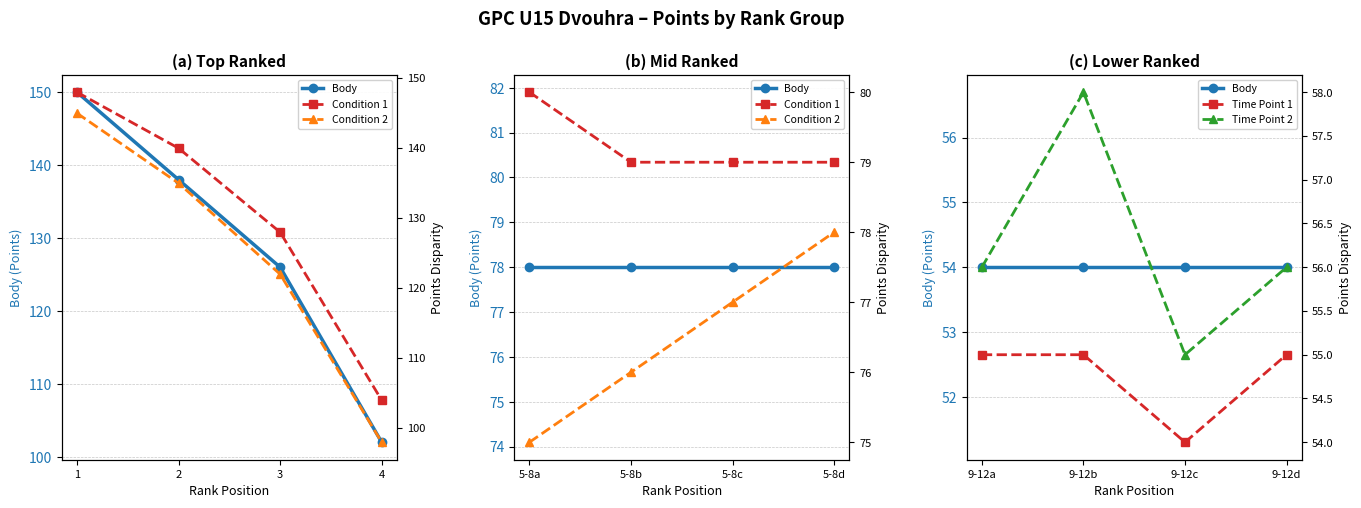

Which series has the largest total across all categories?

Condition 1